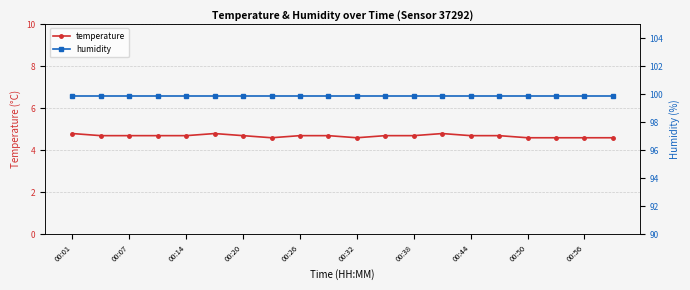

The temperature series shows 4.8 at 00:01. True or false?

True